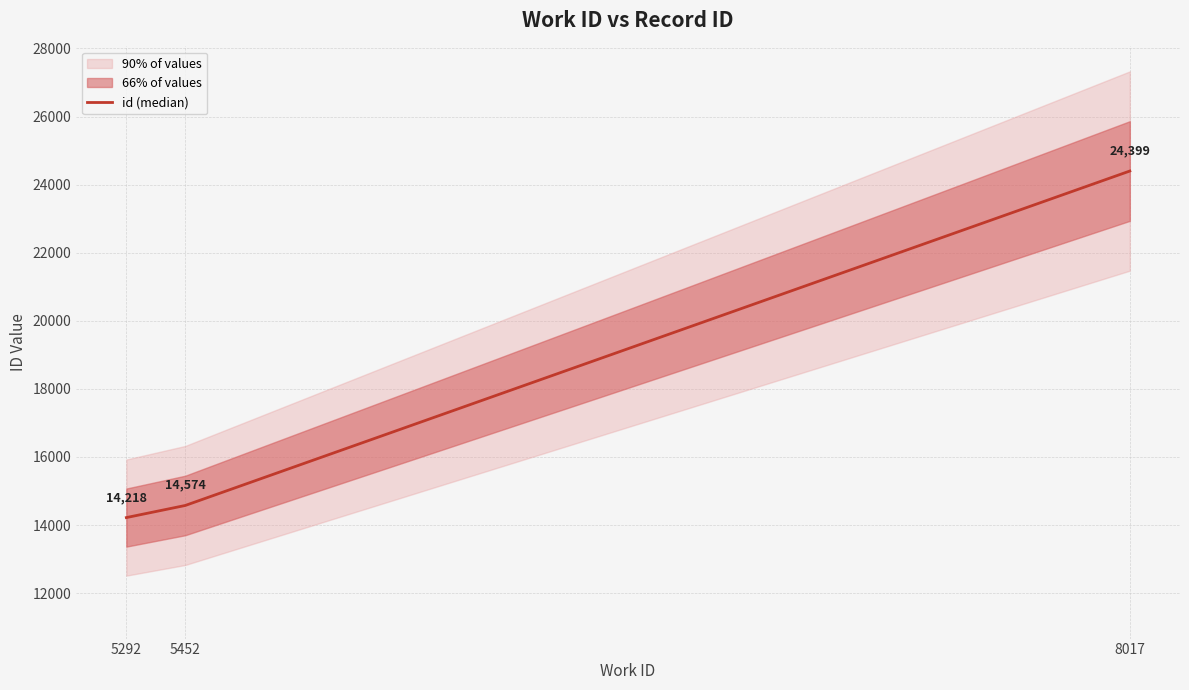

What is the difference between the second highest and minimum values?

356